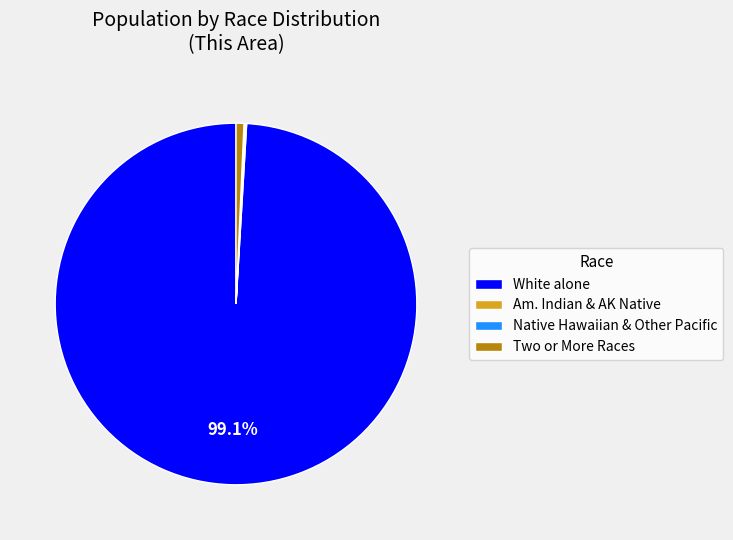

To the nearest percent, what is the difference between the largest and smallest slice percentages?

99%